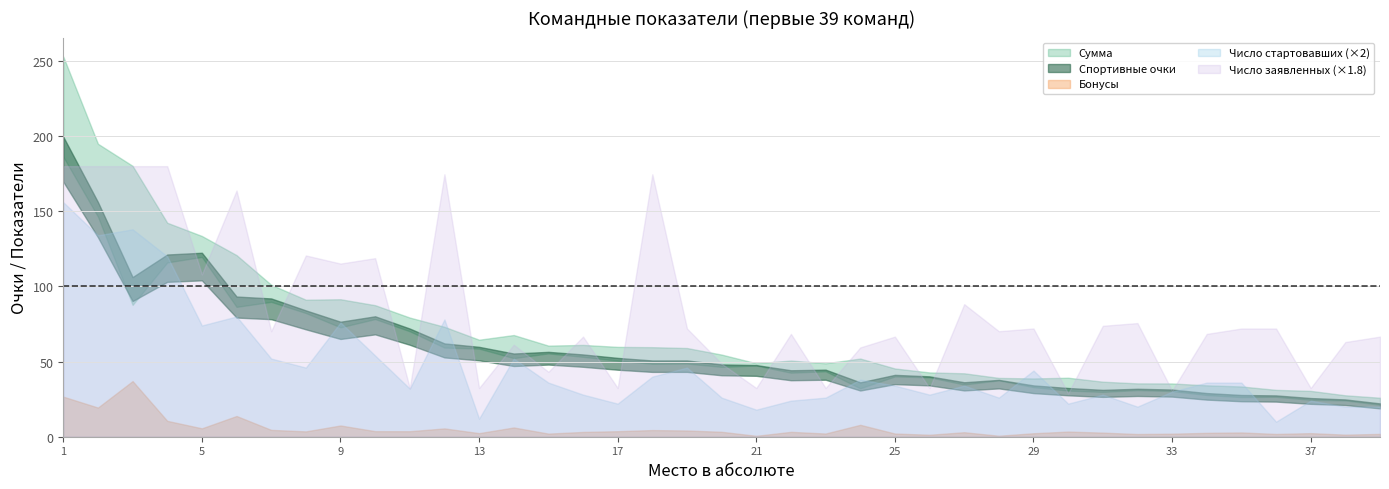

At which category does the chart reach its peak across all series?

1